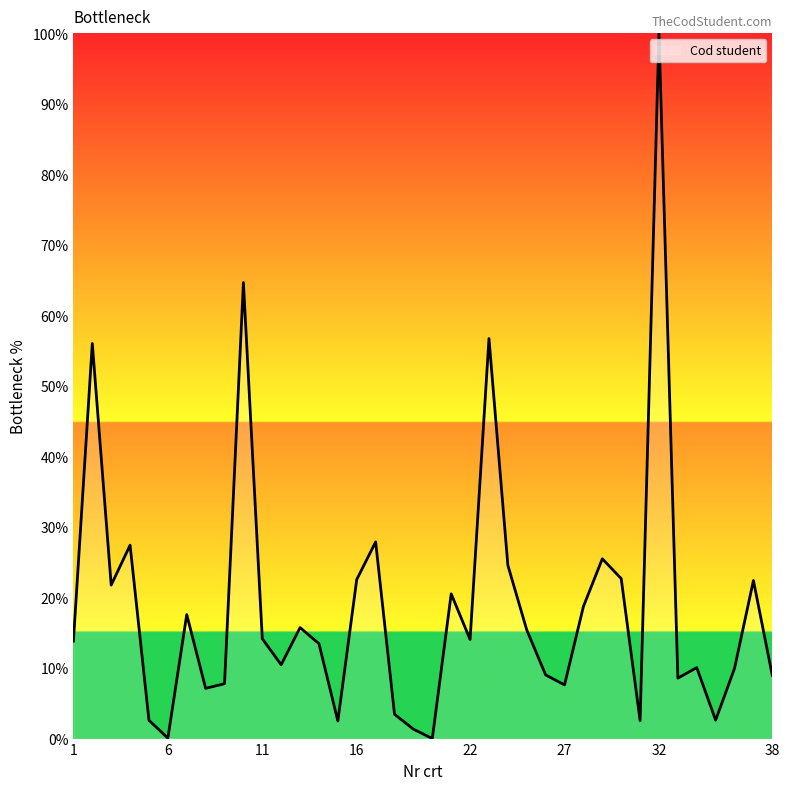

What is the difference between the maximum and minimum values?

100.0